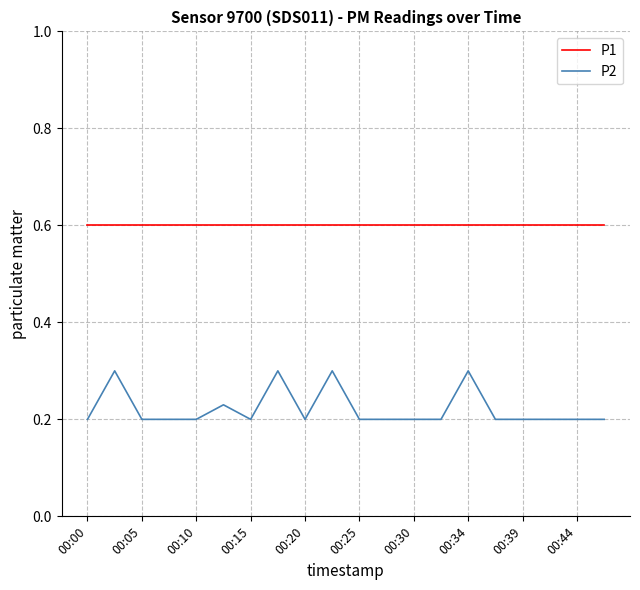

Which series has the widest spread of values?

P2